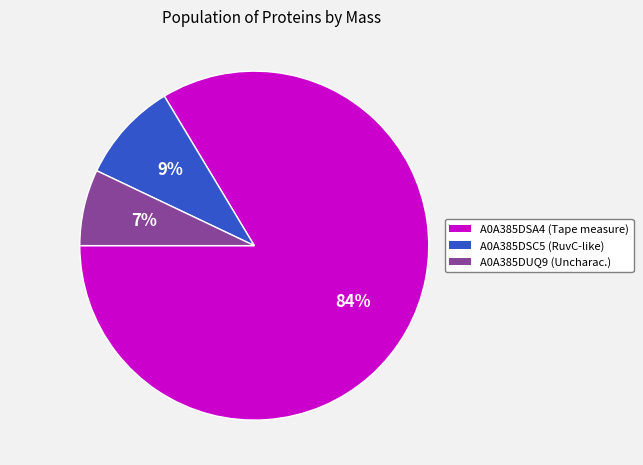

Which has a higher value, A0A385DSA4 or A0A385DUQ9?

A0A385DSA4